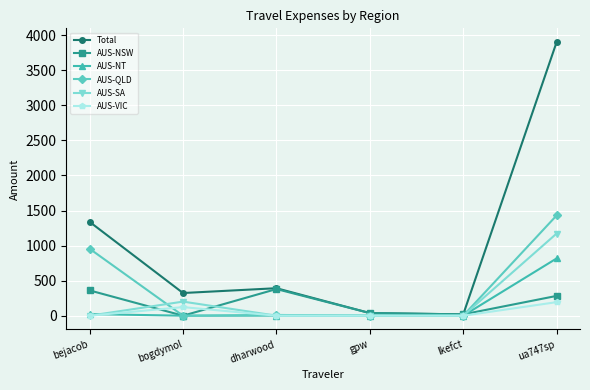

What is the difference between the maximum and minimum values in the Total series?

3883.9